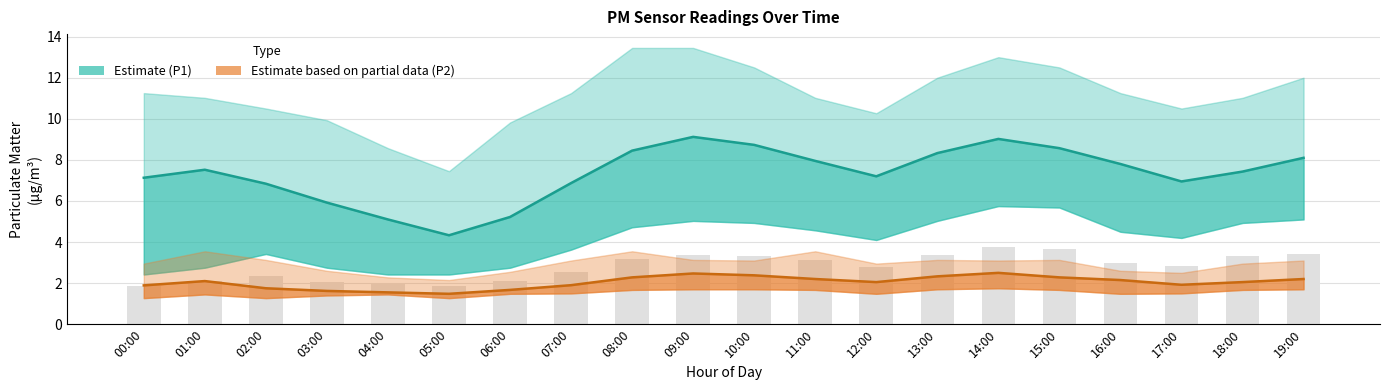

How many categories are shown in the chart?

20